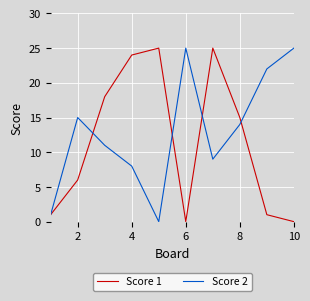

What is the maximum value shown in the chart?

25